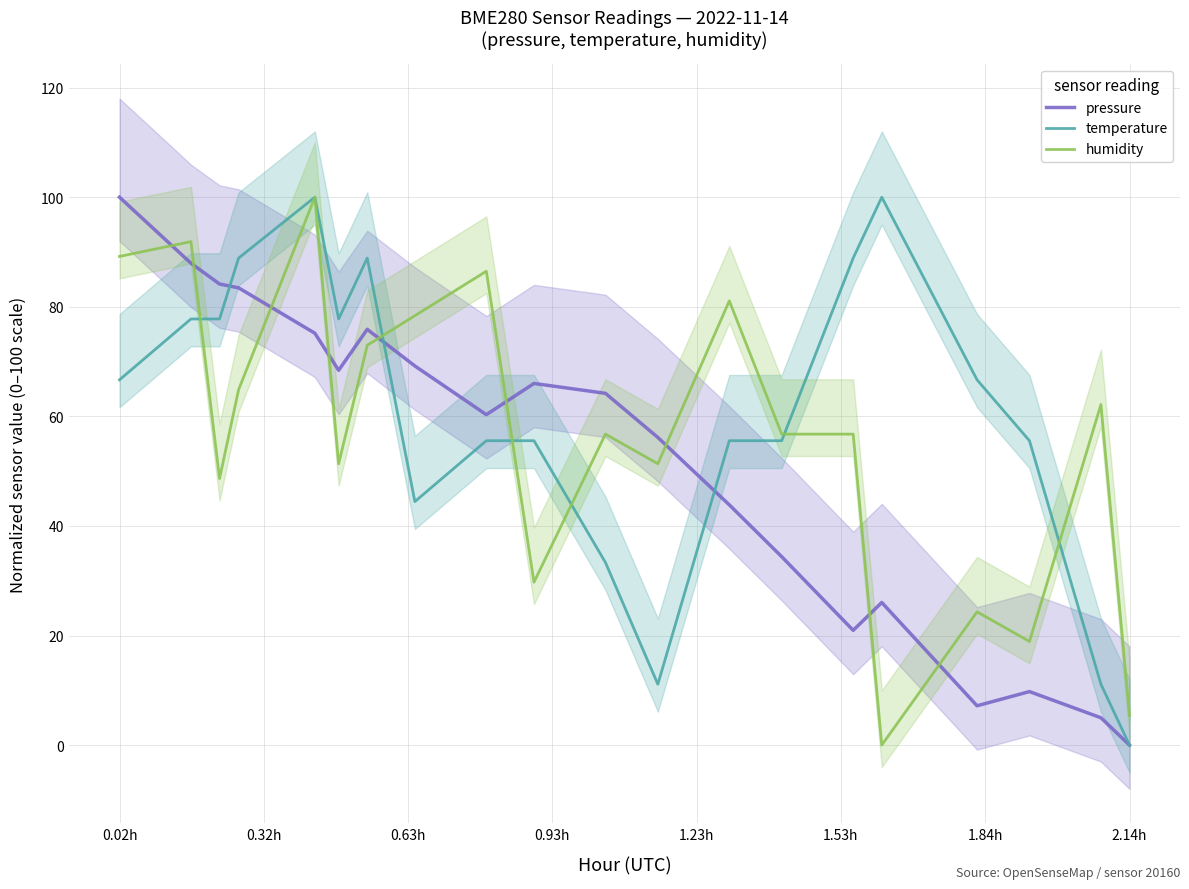

What is the value of the humidity point at the 19th from the left?

62.2